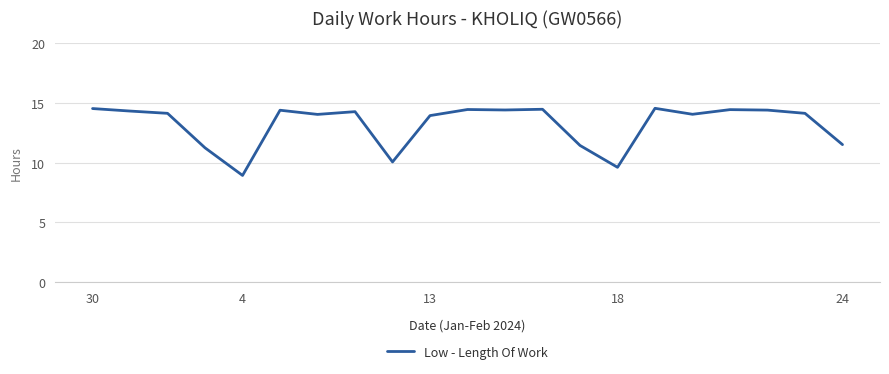

What is the minimum value shown in the chart?

8.9